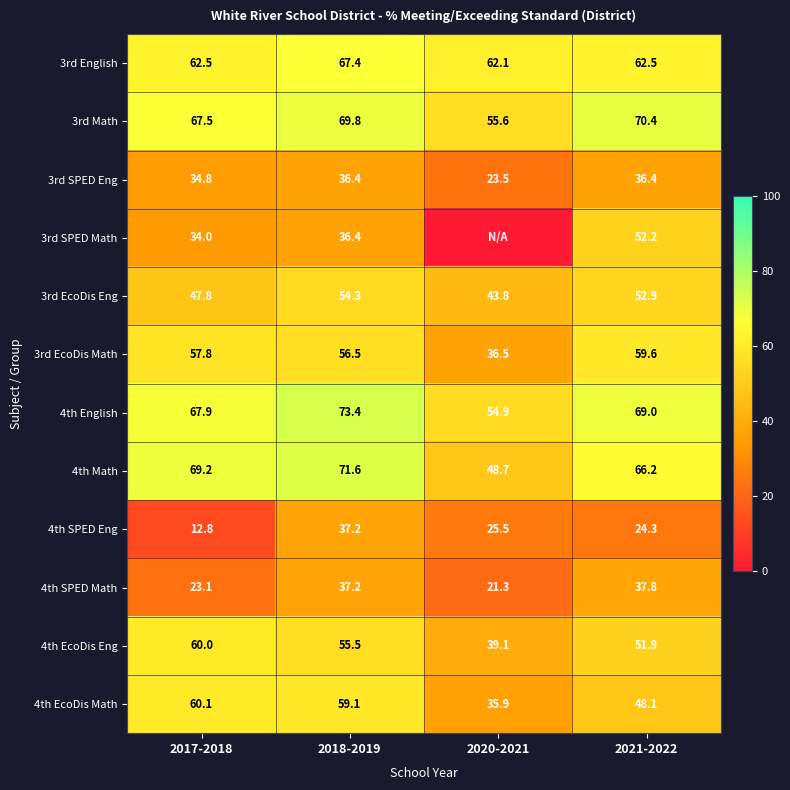

Which series changed the most between 2017-2018 and 2021-2022?

3rd SPED Math